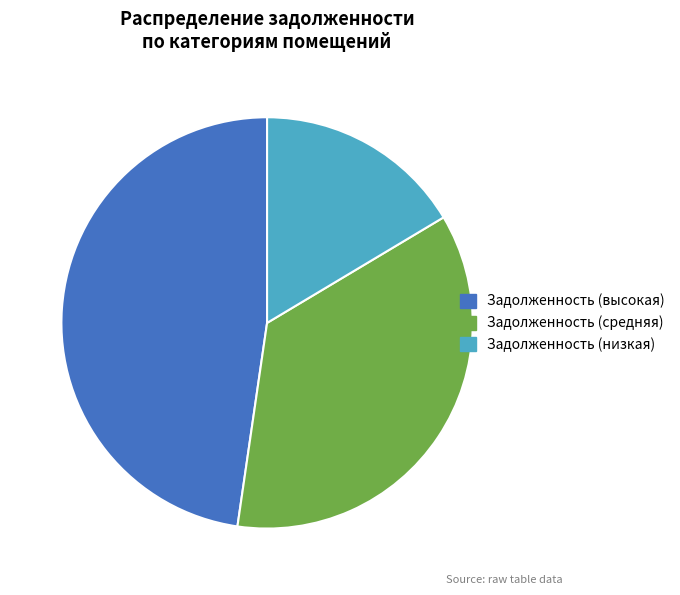

Does any single category account for the majority?

No